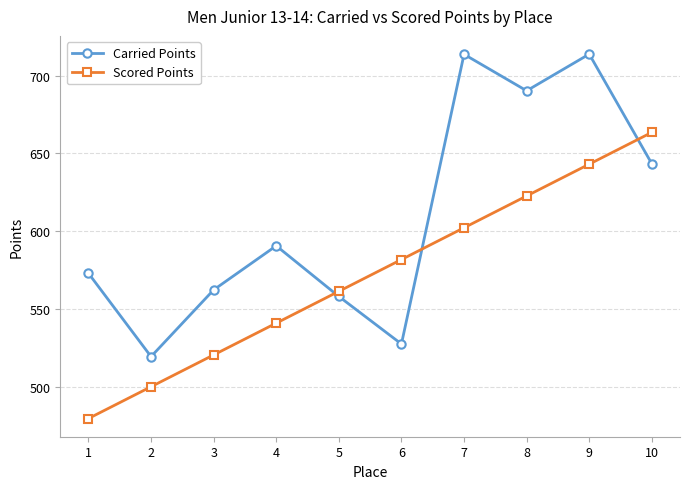

What is the maximum value shown in the chart?

713.8